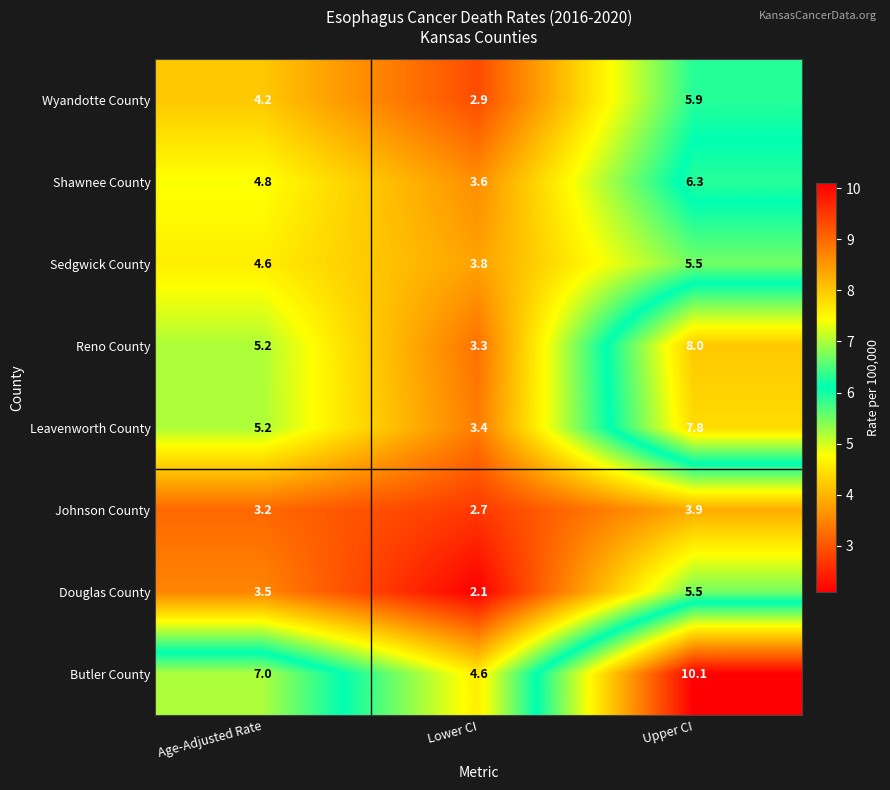

Is it true that Leavenworth County equals 8.1 at Age-Adjusted Rate?

False